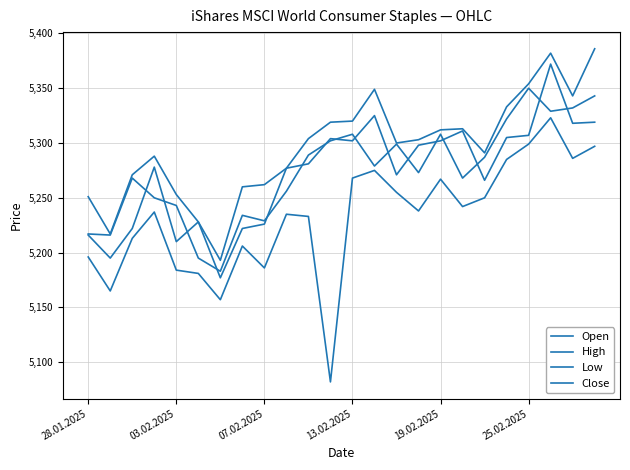

True or false: Open and High cross at least once.

False